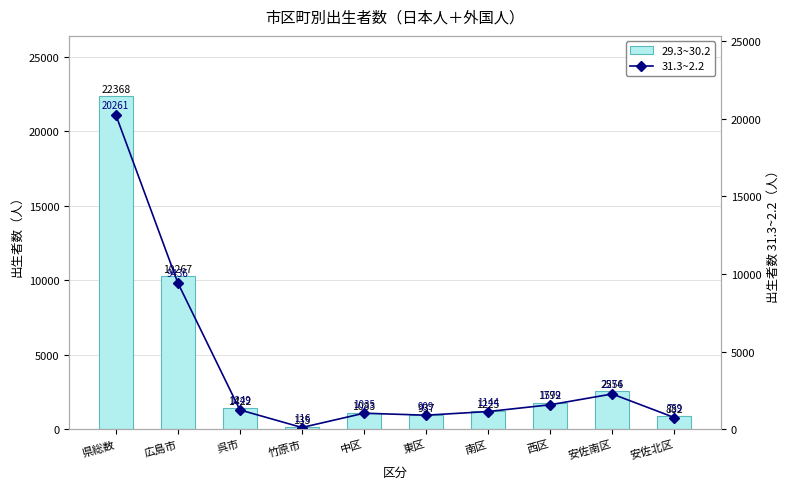

How many data points in 31.3~2.2 are above 1249?

4